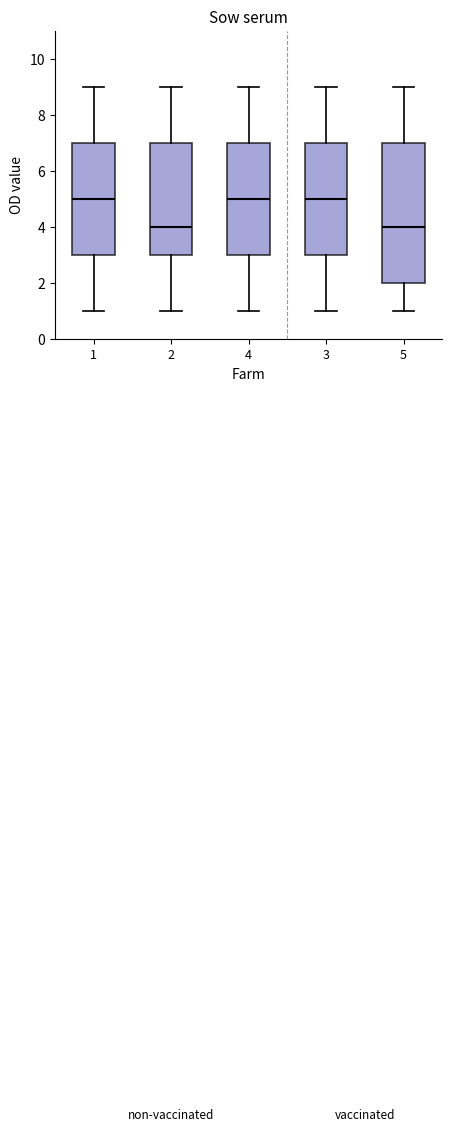

Reading left to right, transcribe this box plot: for each box, give where its median line is, the range the box spans, and where its two whiskers end, as read against the y-axis. The values are not printed on the chart, so give them approximately, as read against the axis.

1: median 5, box 3 to 7, whiskers 1 to 9
2: median 4, box 3 to 7, whiskers 1 to 9
4: median 5, box 3 to 7, whiskers 1 to 9
3: median 5, box 3 to 7, whiskers 1 to 9
5: median 4, box 2 to 7, whiskers 1 to 9